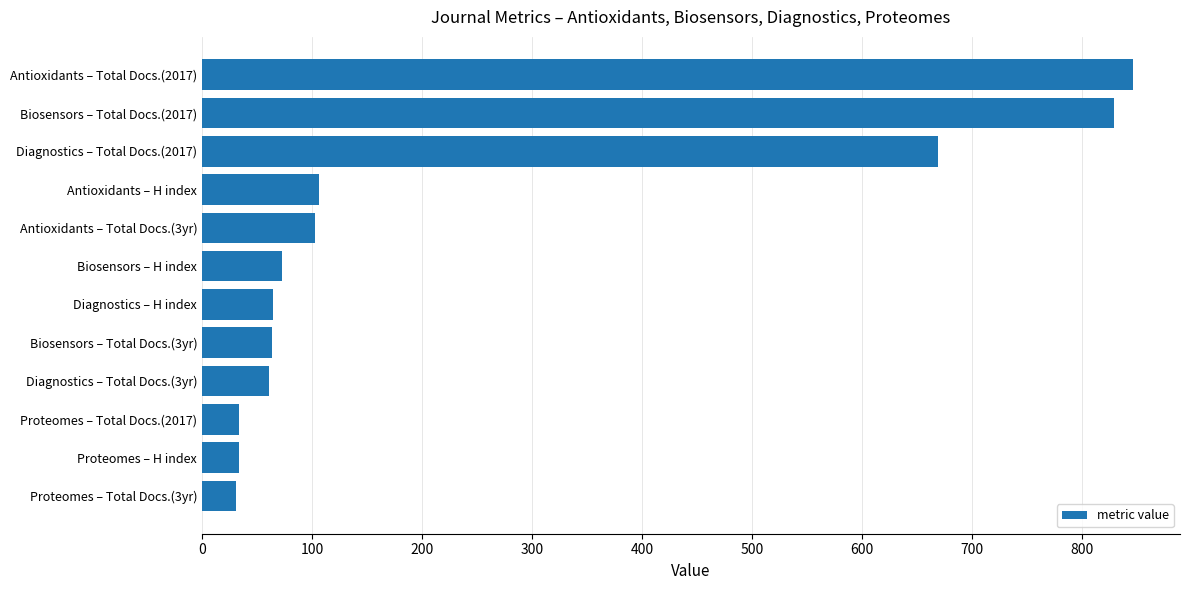

Approximately how many times larger is the value at Diagnostics – H index compared to Proteomes – H index?

1.9